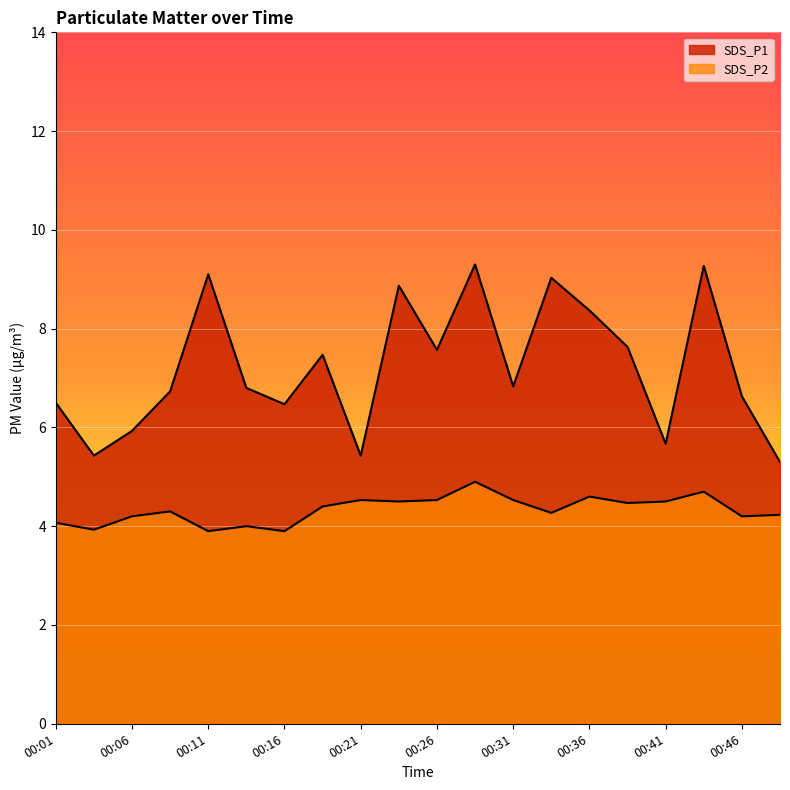

What is the sum of the SDS_P1 values at 00:06 and 00:38?

13.6